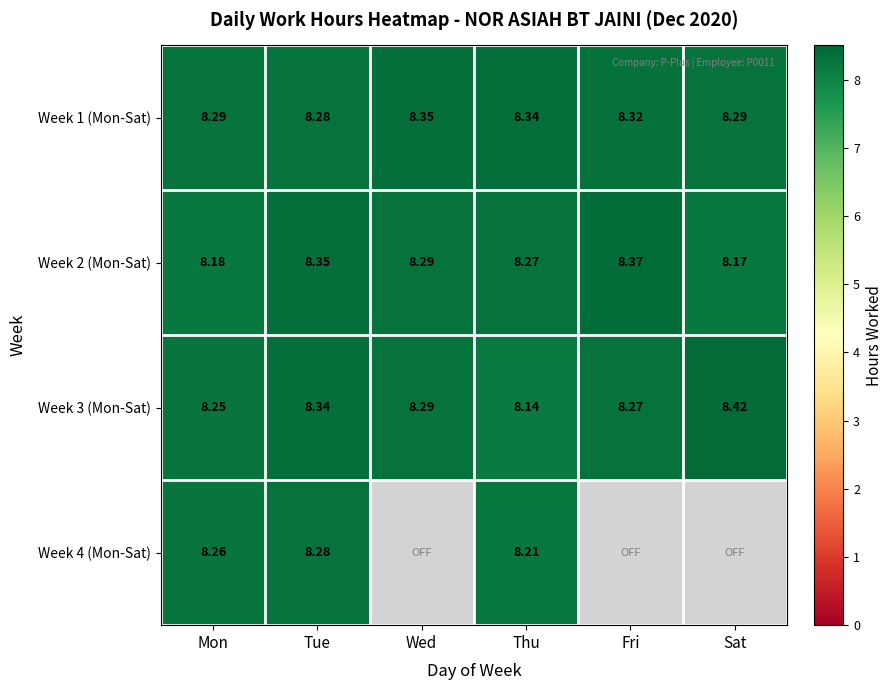

At which label is Week 1 (Mon-Sat) closest to 8?

Tue